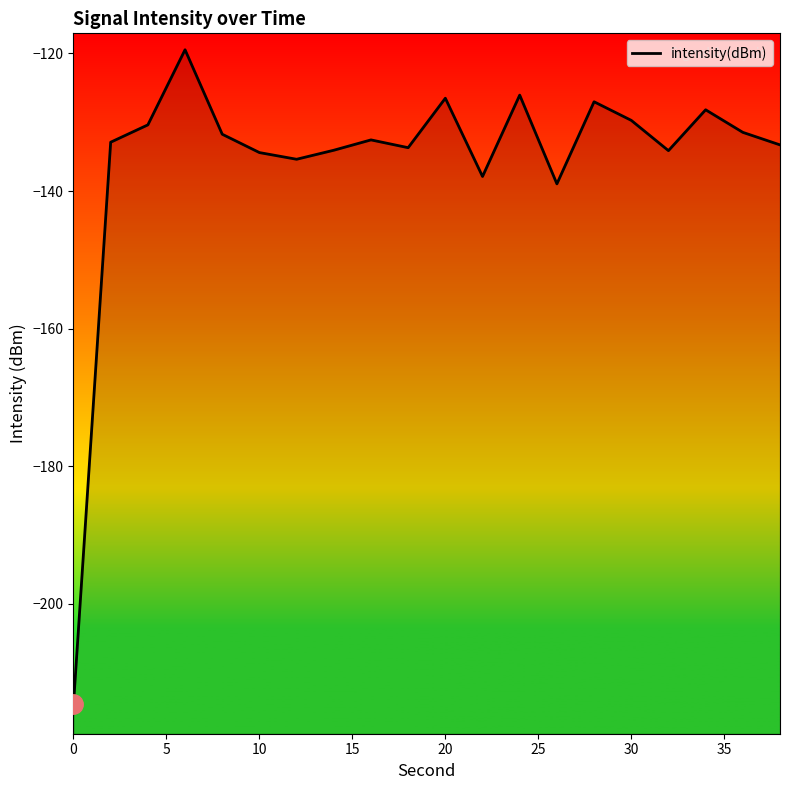

True or false: the data shows -53.6 at 9.

False